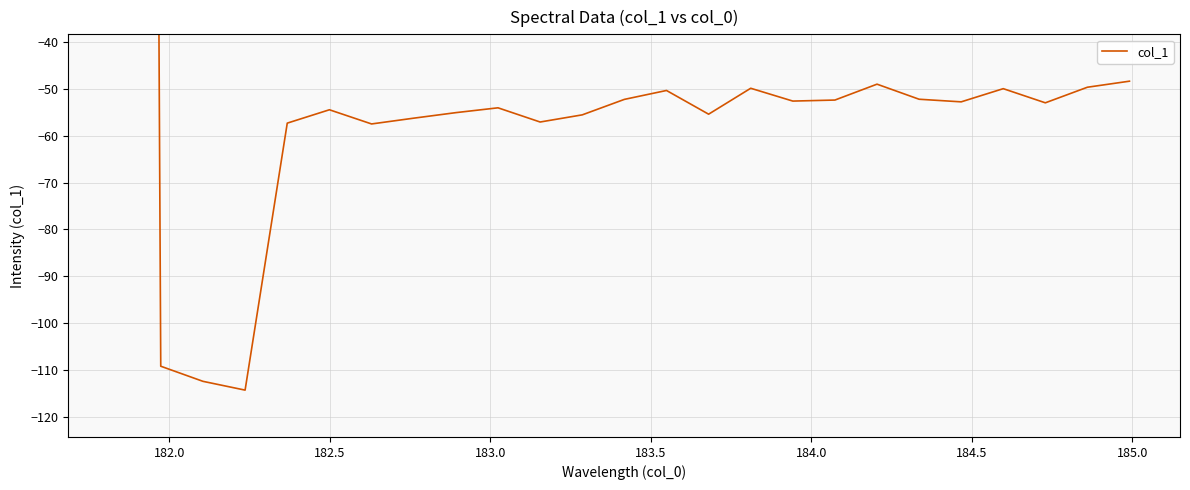

How many interior local peaks (higher than both neighbors) does the data have?

6